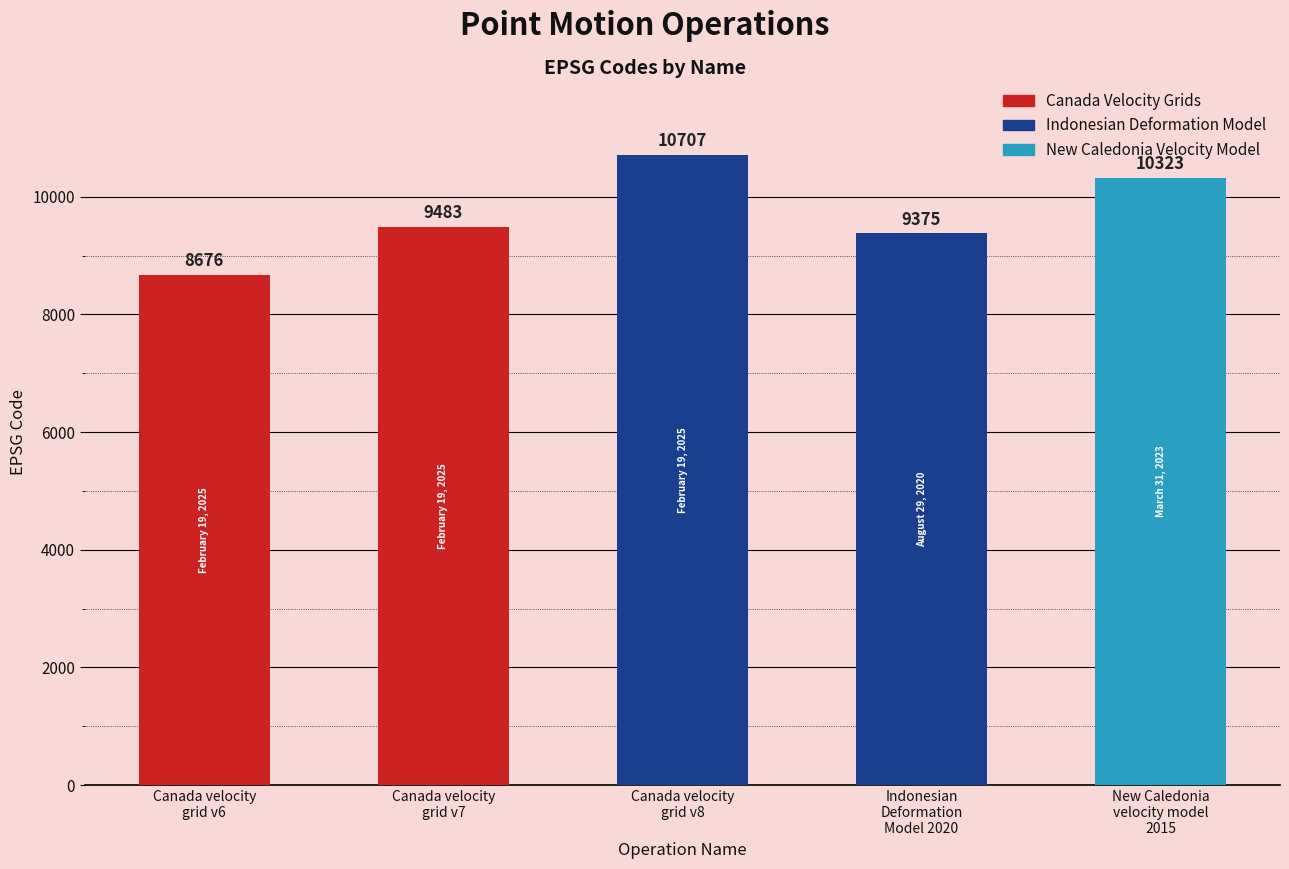

What is the minimum value shown in the chart?

8676